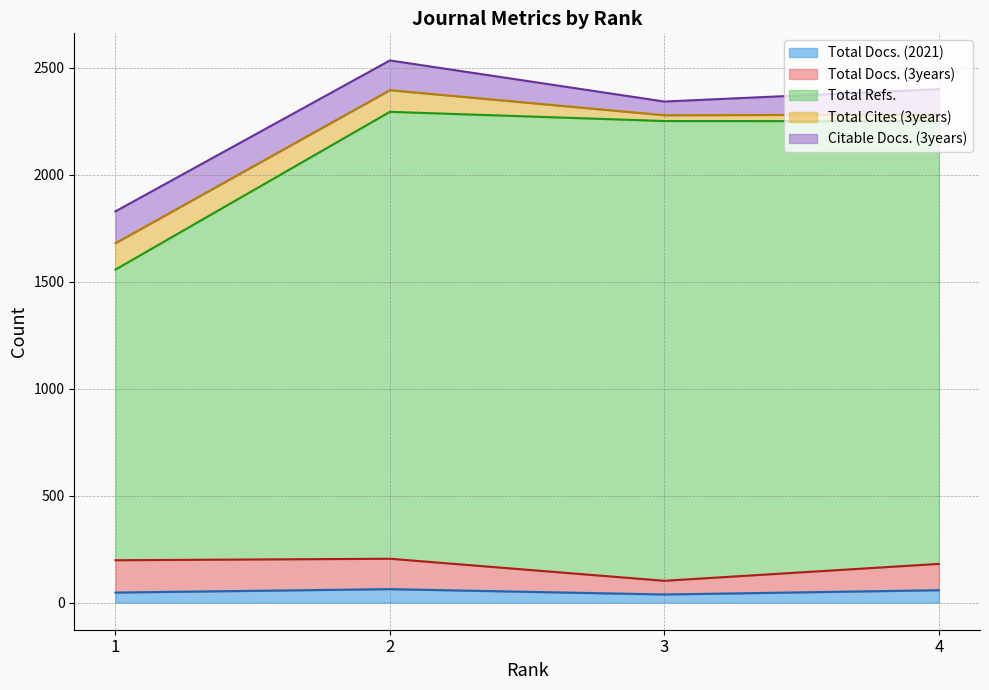

The value of Total Refs. at 4 is 3615. True or false?

False